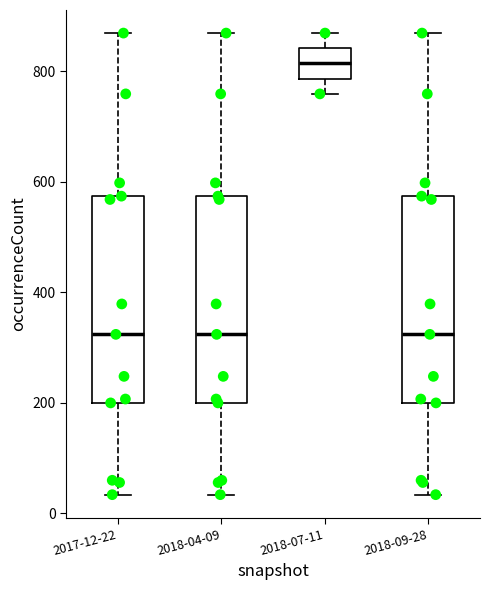

Reading left to right, read every box against the y-axis: the position of its median line, the range the box covers, and the ends of its whiskers. The values are not printed on the chart, so give them approximately, as read against the axis.

2017-12-22: median 320, box 200 to 580, whiskers 40 to 860
2018-04-09: median 320, box 200 to 580, whiskers 40 to 860
2018-07-11: median 820, box 780 to 840, whiskers 760 to 860
2018-09-28: median 320, box 200 to 580, whiskers 40 to 860